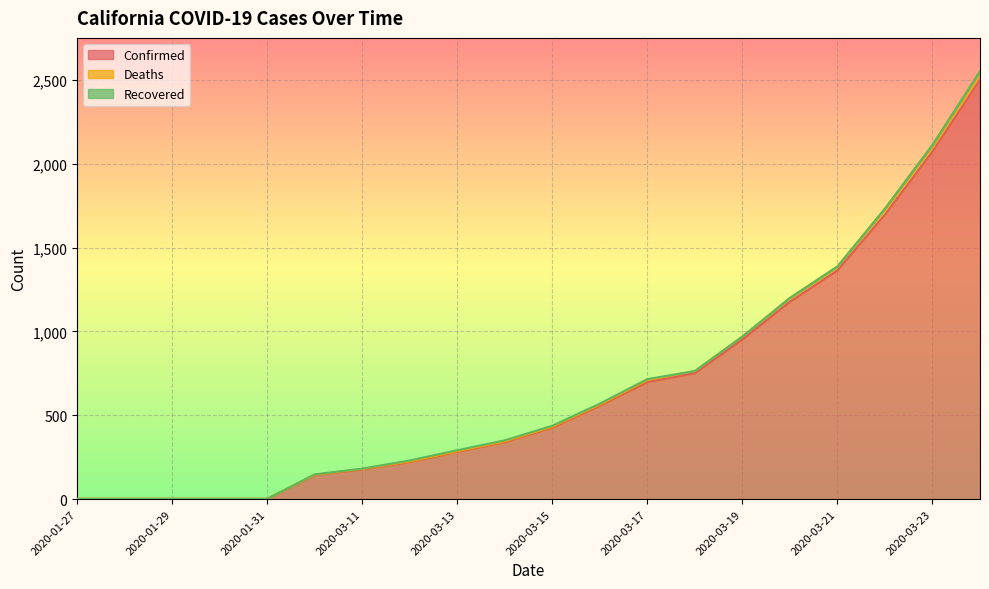

What is the sum of all Confirmed values?

13370